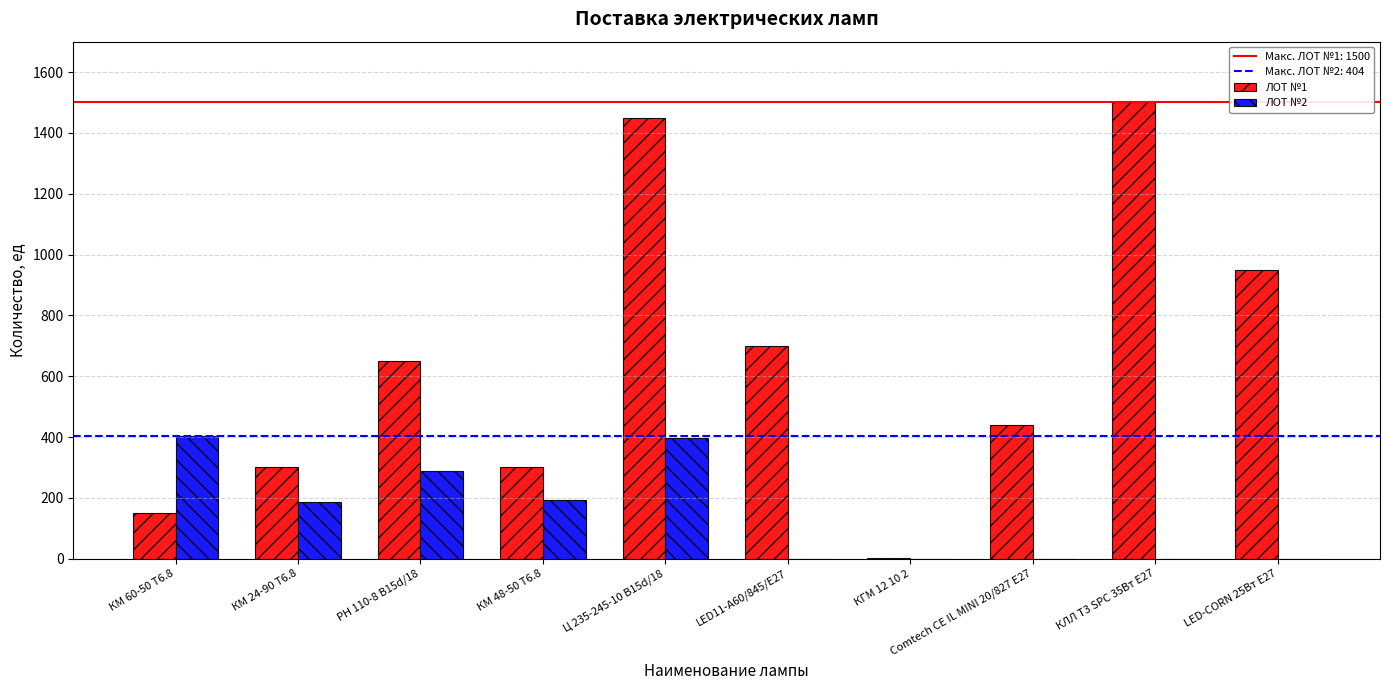

Are the bars grouped side by side (vs. stacked)?

Yes